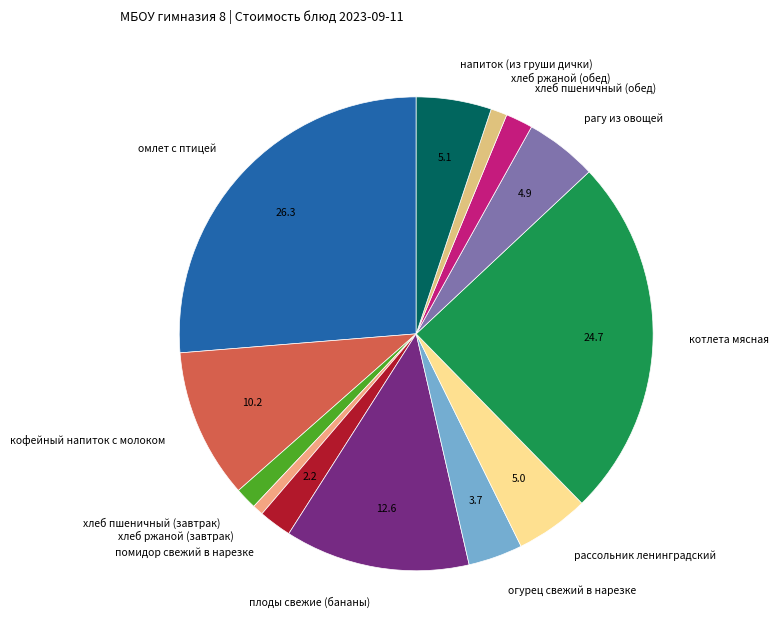

Which category has the biggest portion of the pie?

омлет с птицей